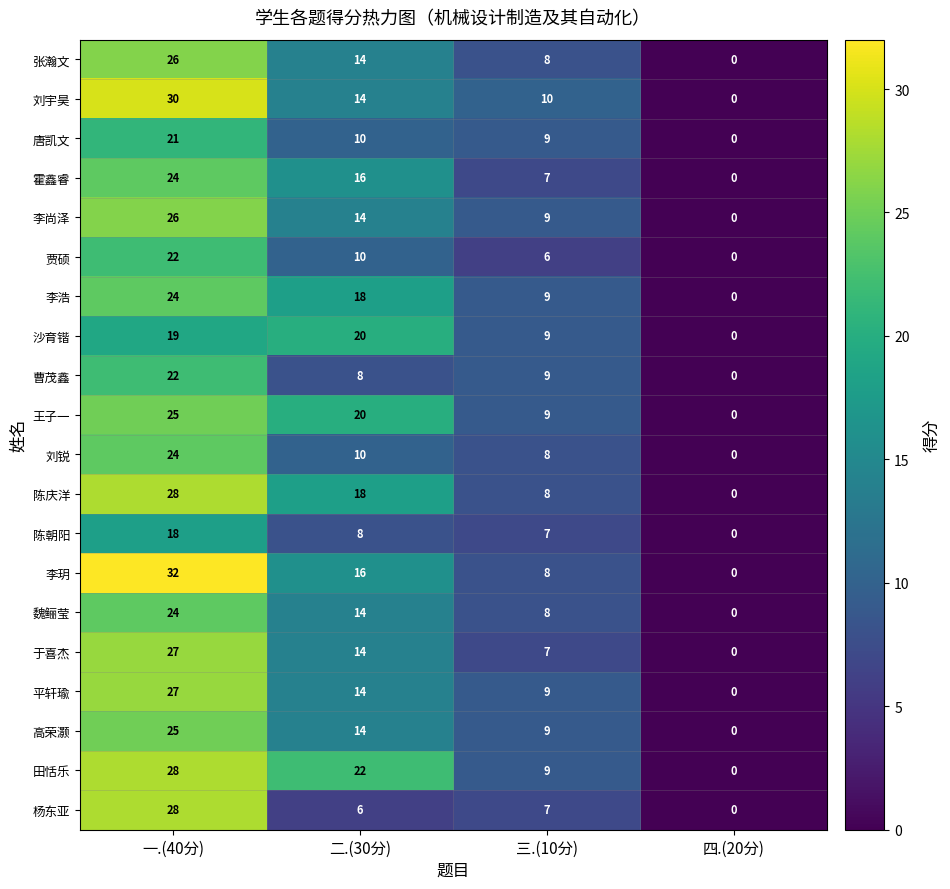

Read the 田恬乐 value at 一.(40分), to the nearest 5.

30